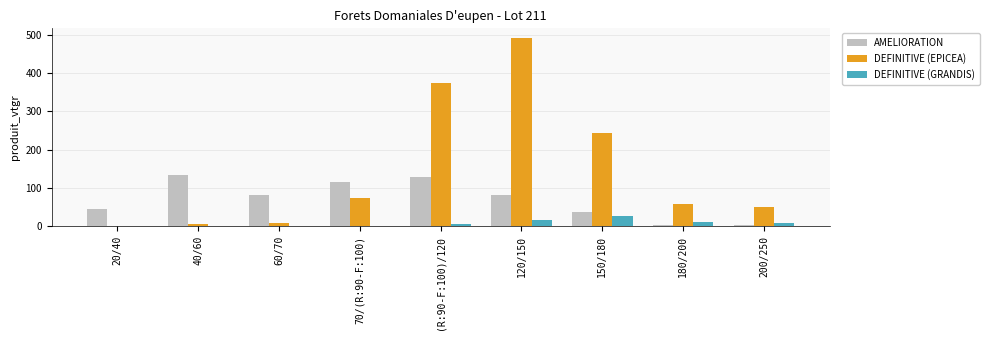

At which category is the sum across all series the highest?

120/150